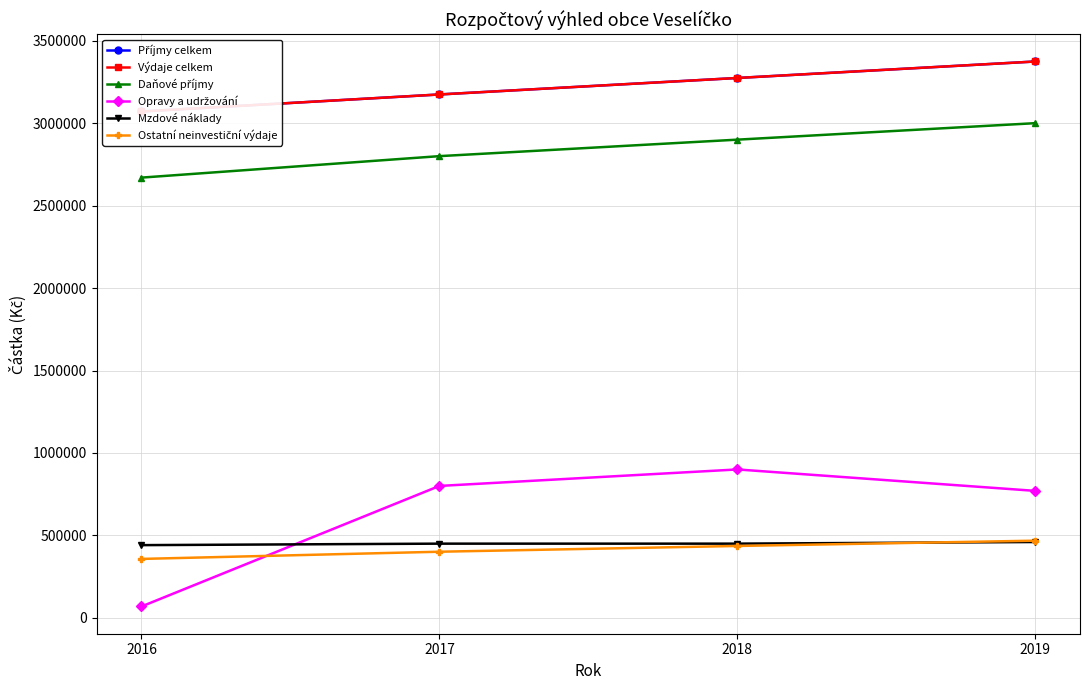

Rank the series by their maximum value, from highest to lowest.

Příjmy celkem, Výdaje celkem, Daňové příjmy, Opravy a udržování, Ostatní neinvestiční výdaje, Mzdové náklady